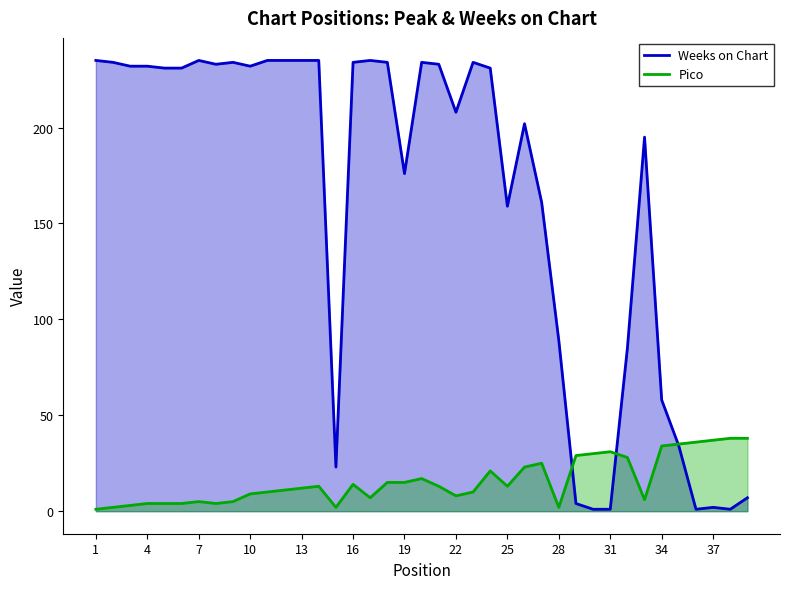

Which series has the largest total across all categories?

Weeks on Chart